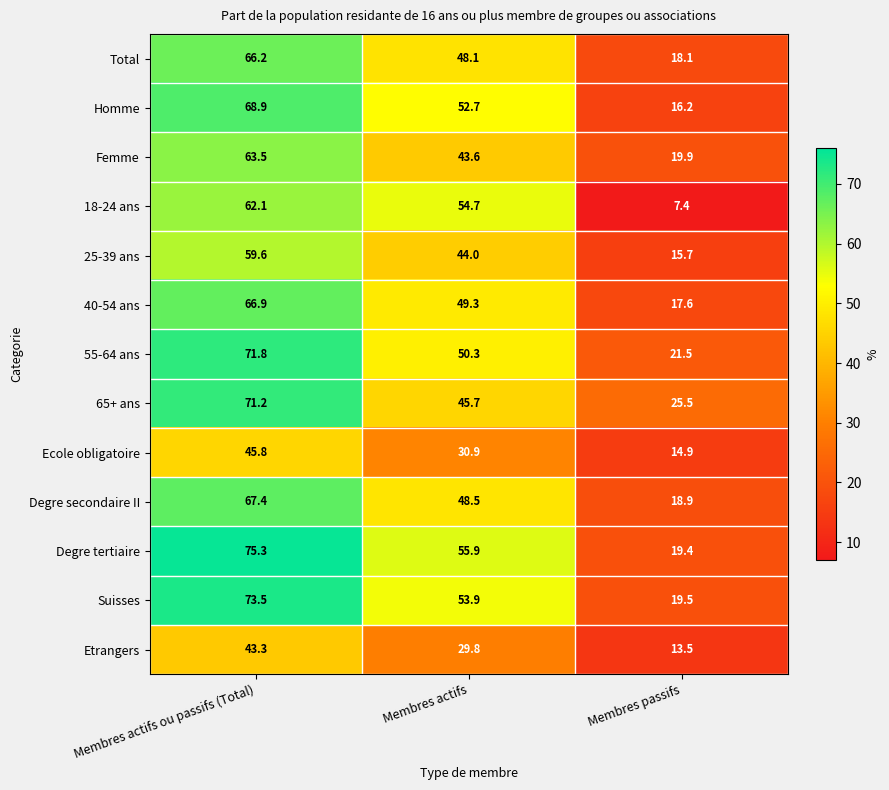

Is it true that 55-64 ans equals 87.6 at Membres actifs?

False